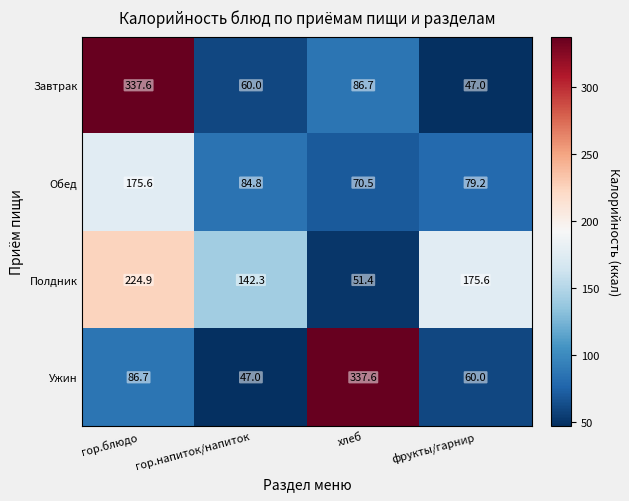

Where does the Ужин series first go above 86?

гор.блюдо